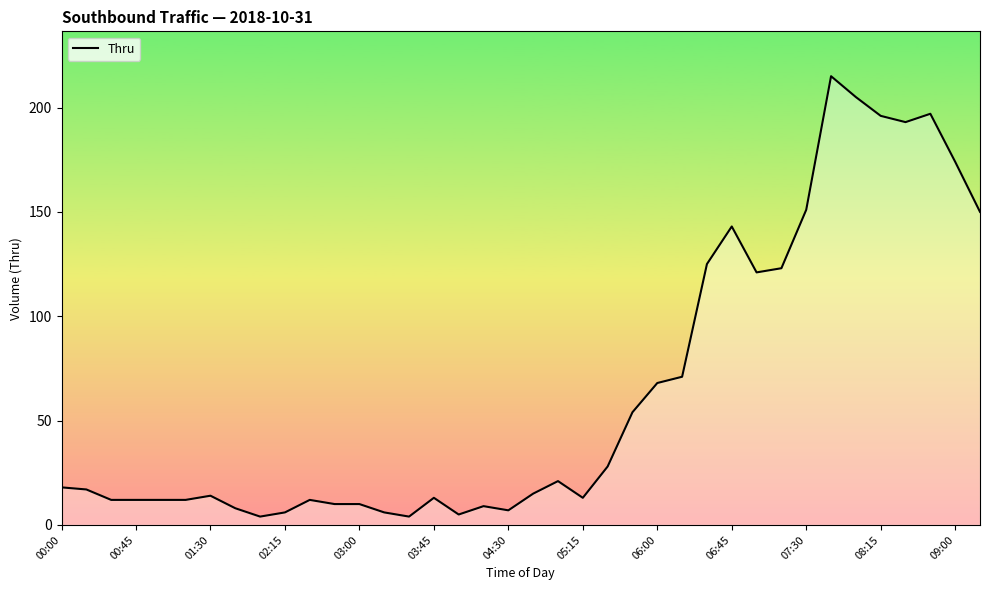

What is the difference between the maximum and minimum values?

211